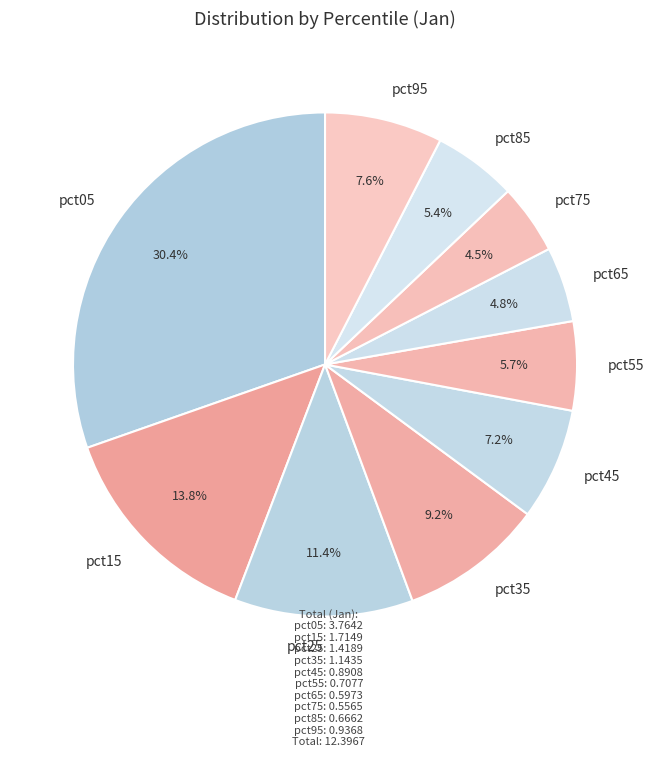

Between pct55 and pct15, which is larger?

pct15